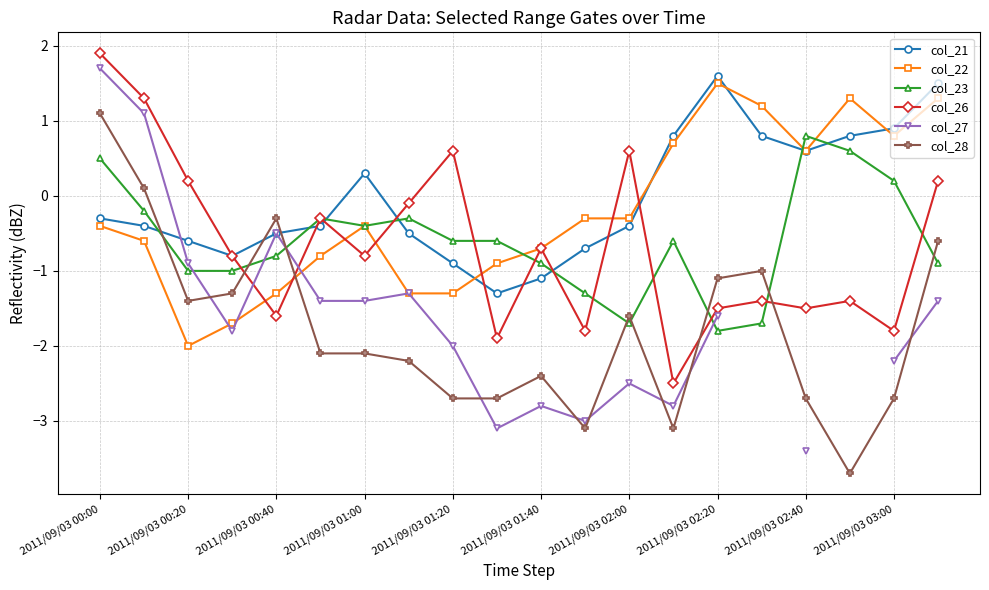

What value does the col_26 series have at 2011/09/03 02:20?

-1.5